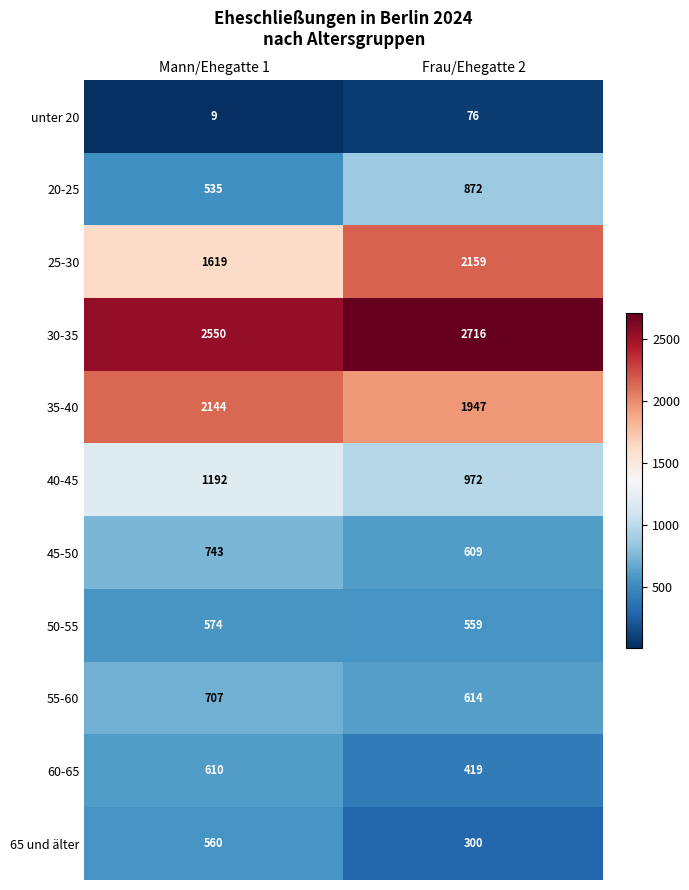

What is the spread (max minus min) of values at Frau/Ehegatte 2?

2640